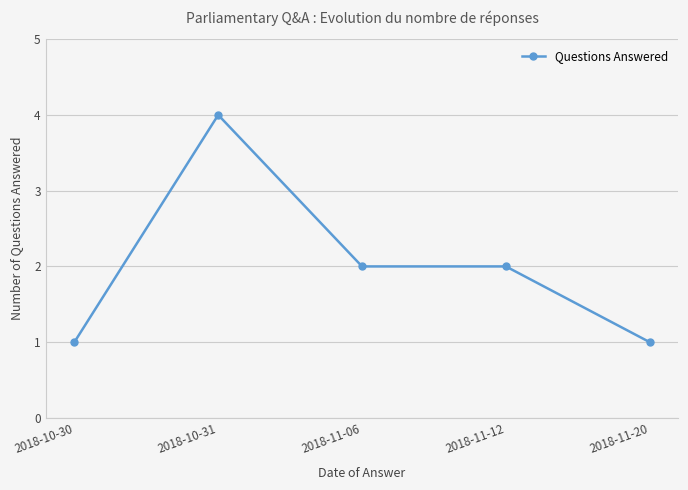

What is the label of the 1st point from the right?

2018-11-20